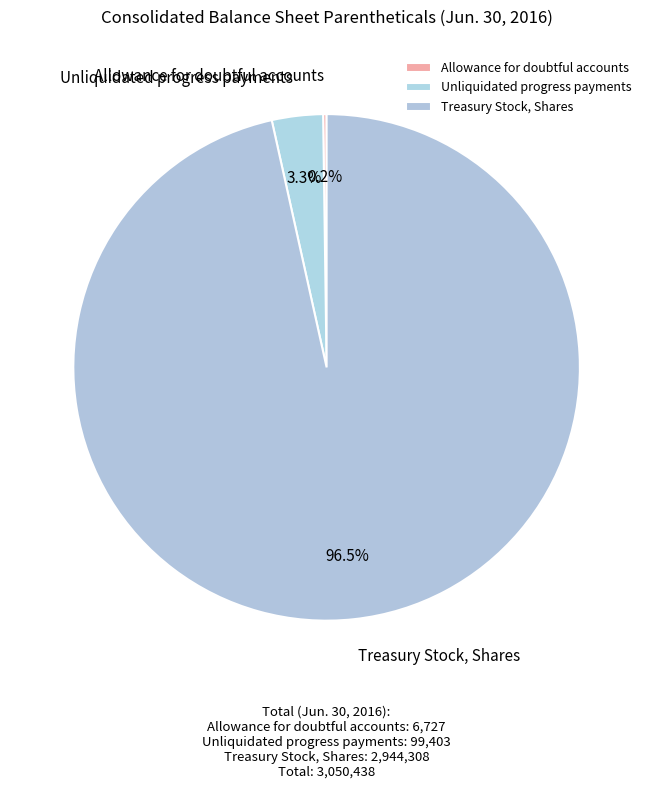

What percentage is the Unliquidated progress payments slice, to the nearest percent?

3%